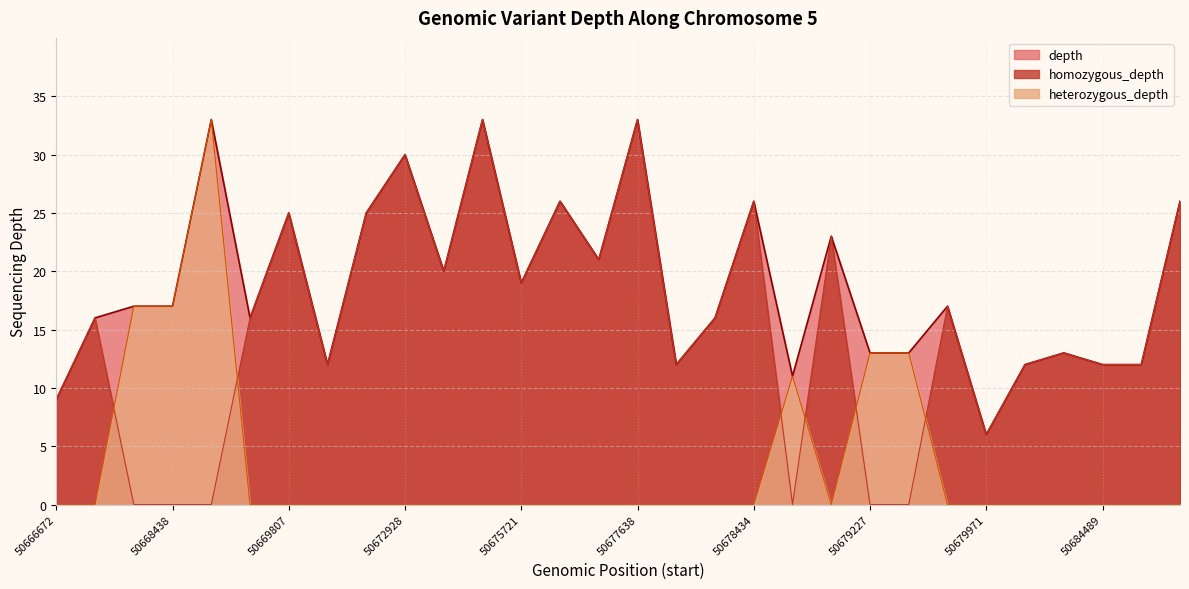

What is the value of the depth point at the 22nd from the left?

13